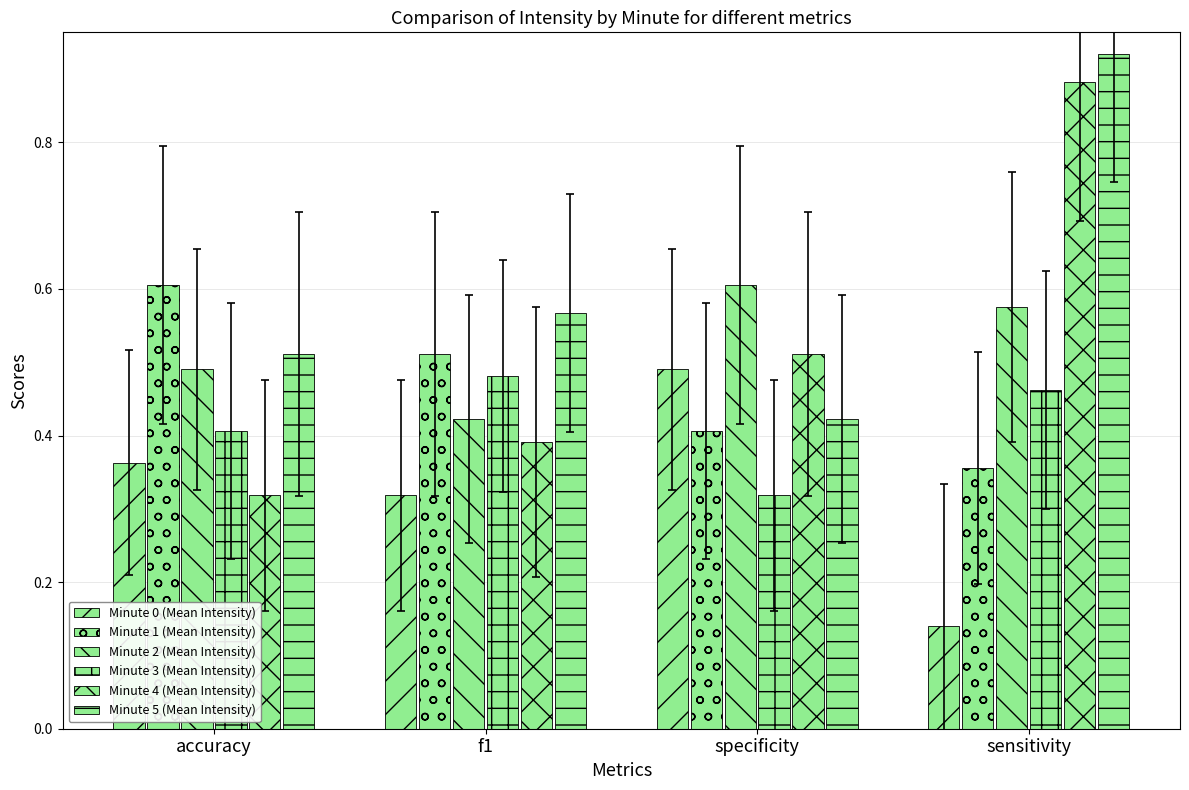

What is the value of the Minute 0 (Mean Intensity) bar at the 2nd from the left?

0.3